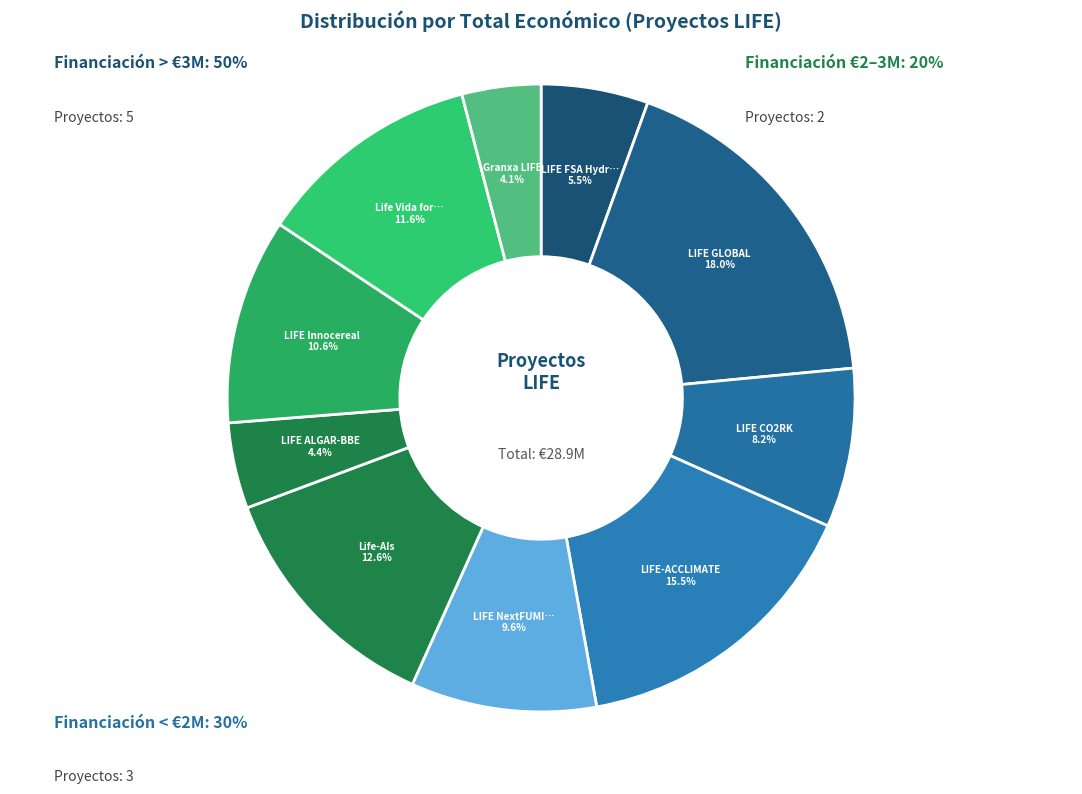

Is there a majority slice in this chart?

No